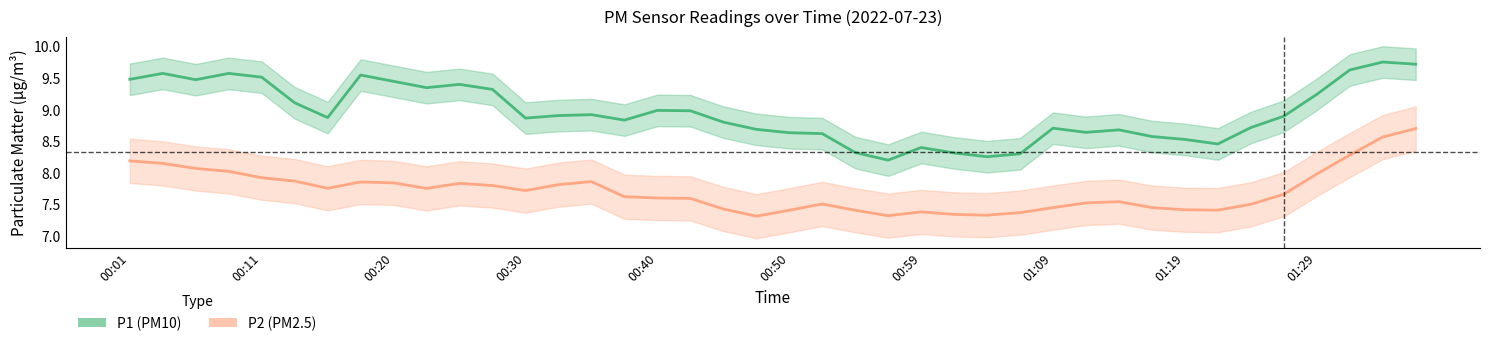

Does the chart display data point markers on the line(s)?

No